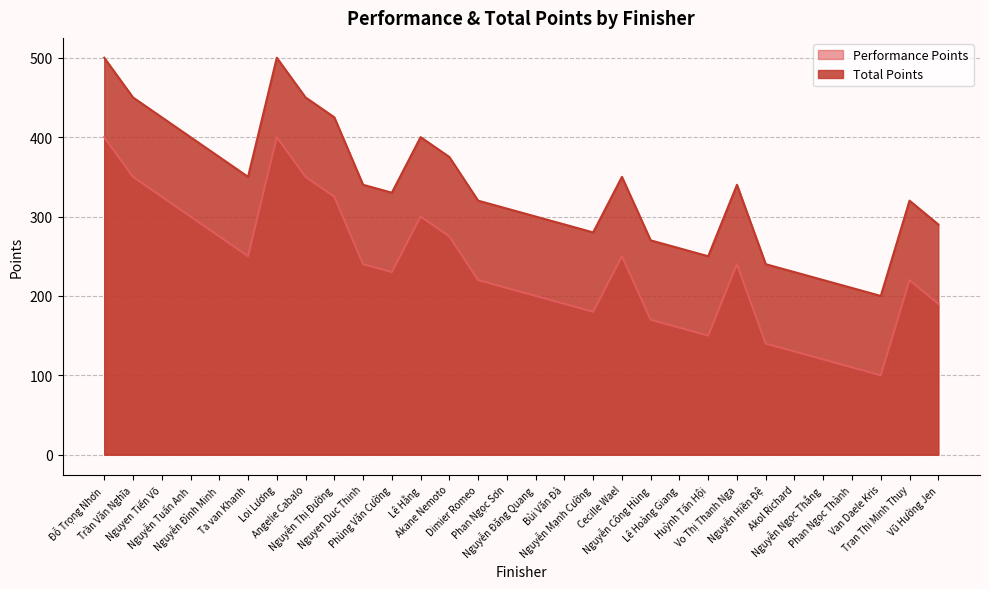

Is it true that Total Points equals 300 at Nguyễn Đăng Quang?

True